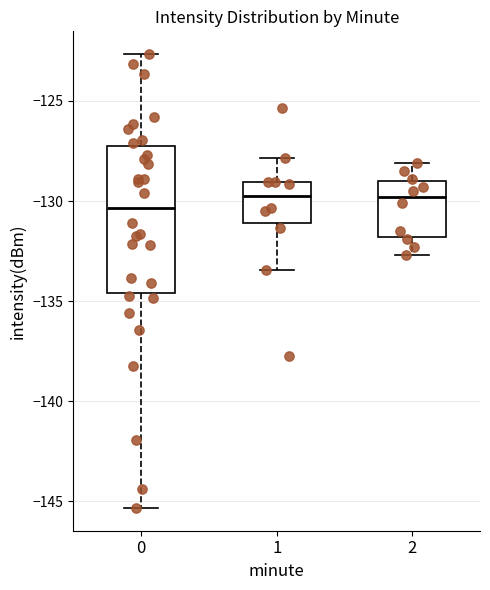

Reading left to right, read every box against the y-axis: the position of its median line, the range the box covers, and the ends of its whiskers. The values are not printed on the chart, so give them approximately, as read against the axis.

0: median -130.5, box -134.5 to -127.0, whiskers -145.5 to -122.5
1: median -130.0, box -131.0 to -129.0, whiskers -133.5 to -128.0
2: median -130.0, box -132.0 to -129.0, whiskers -132.5 to -128.0